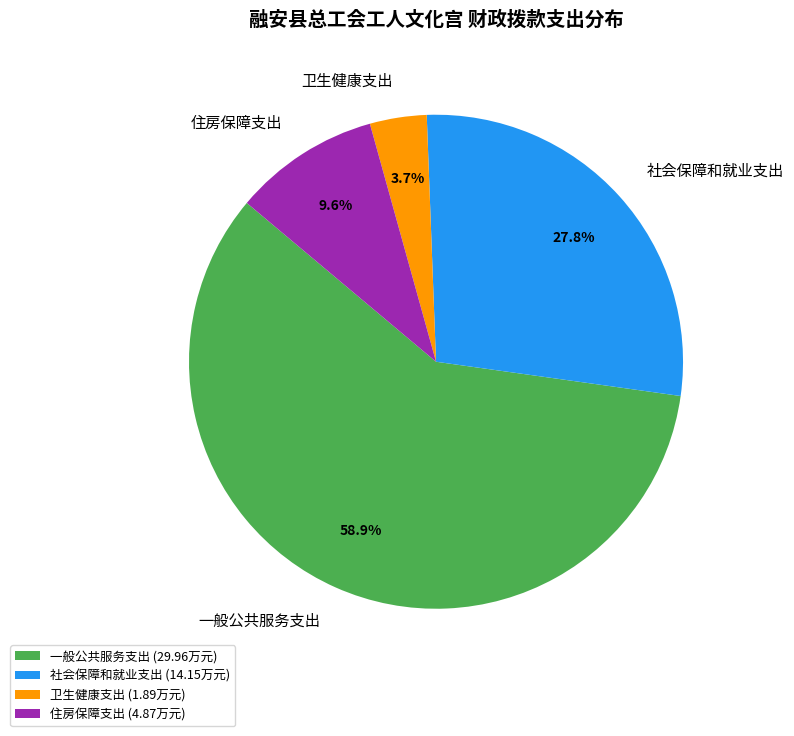

Is the sum of 社会保障和就业支出 and 卫生健康支出 greater than half?

No